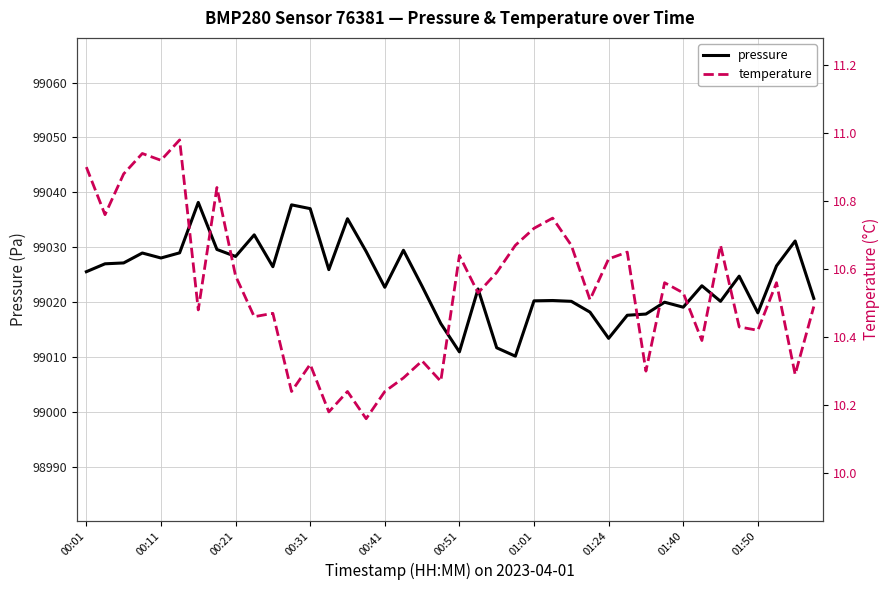

Reading left to right, what are all the values shown in this chart?

pressure: 99025.5	99027.0	99027.1	99028.9	99028.0	99029.0	99038.2	99029.6	99028.3	99032.2	99026.4	99037.7	99037.0	99025.9	99035.2	99029.2	99022.7	99029.4	99022.9	99016.1	99010.9	99022.4	99011.7	99010.1	99020.2	99020.3	99020.1	99018.2	99013.4	99017.6	99017.8	99020.0	99019.1	99023.0	99020.1	99024.7	99018.0	99026.6	99031.1	99020.7
temperature: 10.9	10.8	10.9	10.9	10.9	11.0	10.5	10.8	10.6	10.5	10.5	10.2	10.3	10.2	10.2	10.2	10.2	10.3	10.3	10.3	10.6	10.5	10.6	10.7	10.7	10.8	10.7	10.5	10.6	10.7	10.3	10.6	10.5	10.4	10.7	10.4	10.4	10.6	10.3	10.5